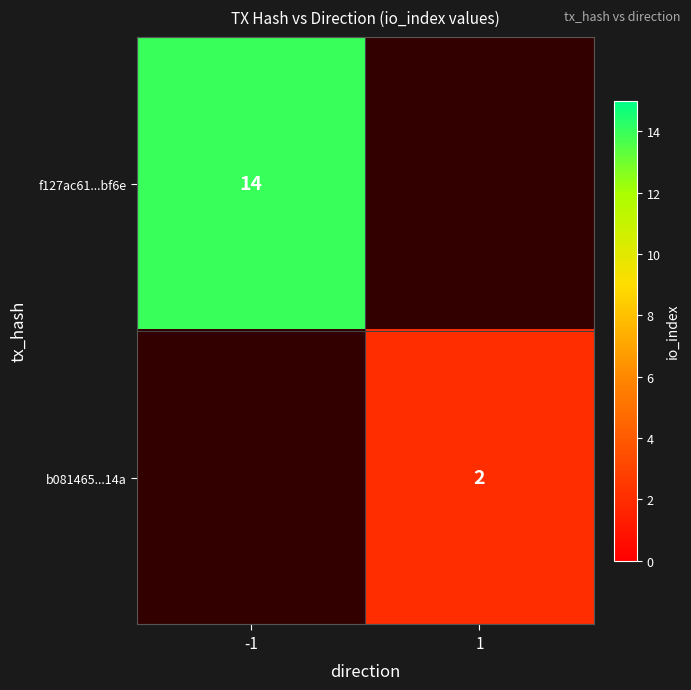

Is it true that b081465...14a equals 3 at 1?

False